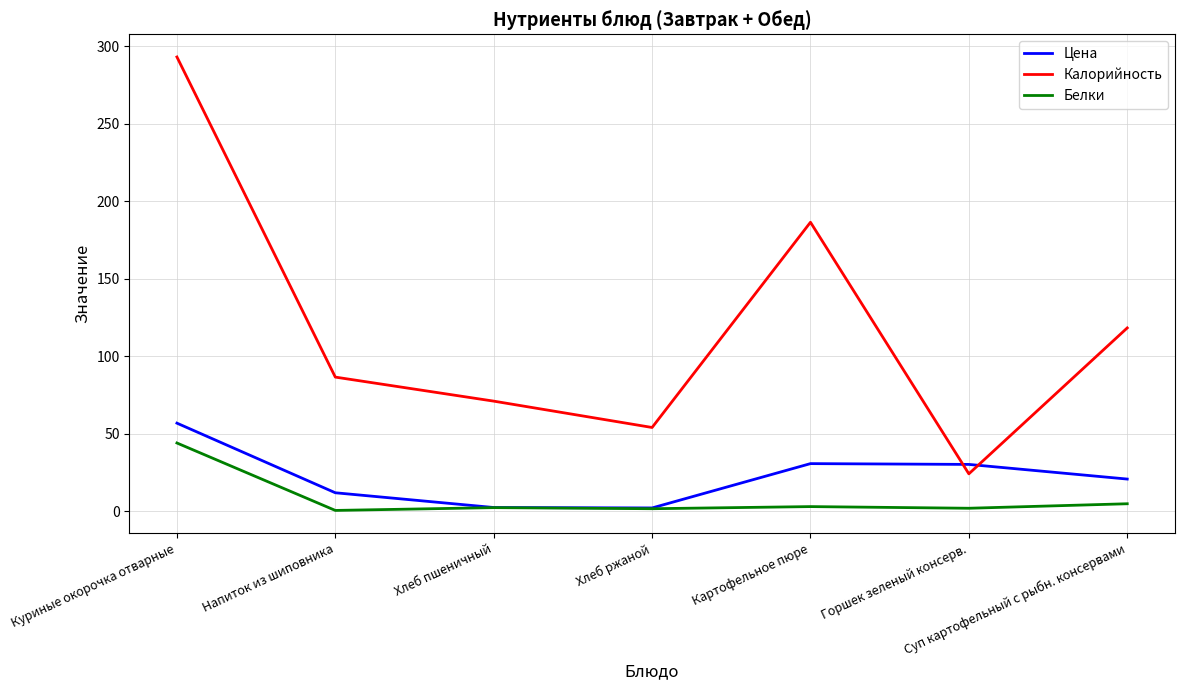

Read the Калорийность value at Хлеб пшеничный.

71.0